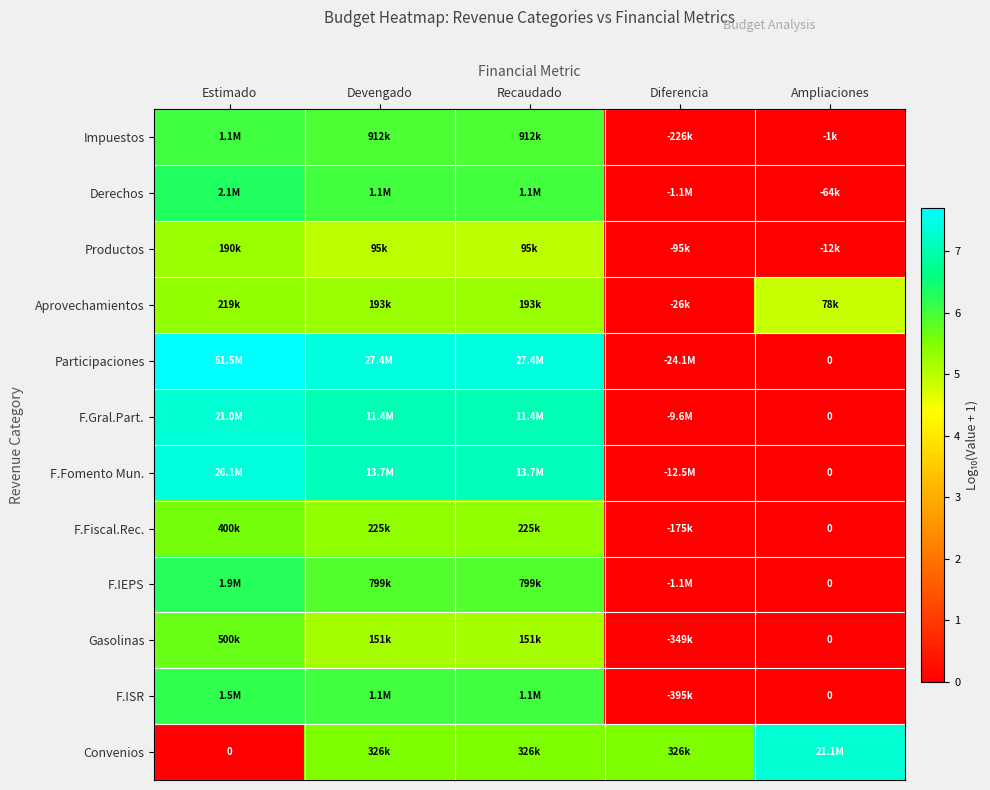

How many series are shown in this chart?

12